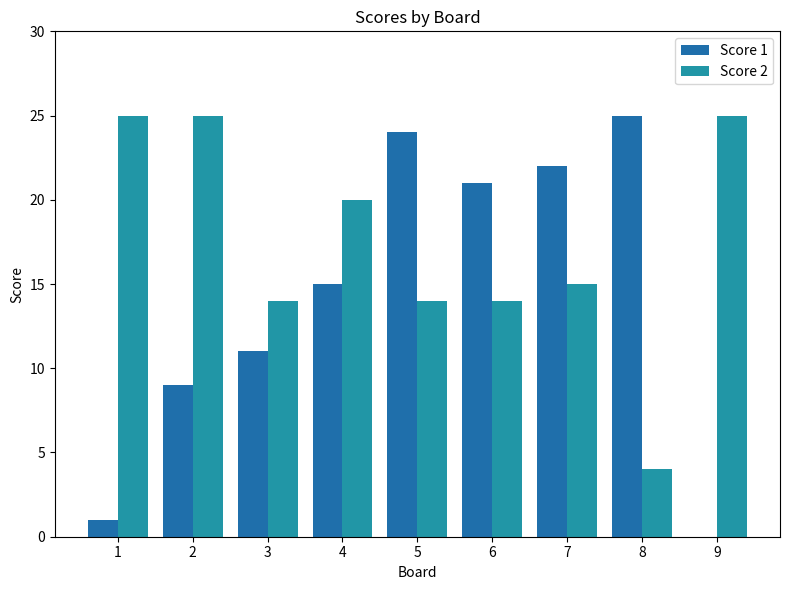

Rank the categories by Score 1 value from lowest to highest.

9, 1, 2, 3, 4, 6, 7, 5, 8